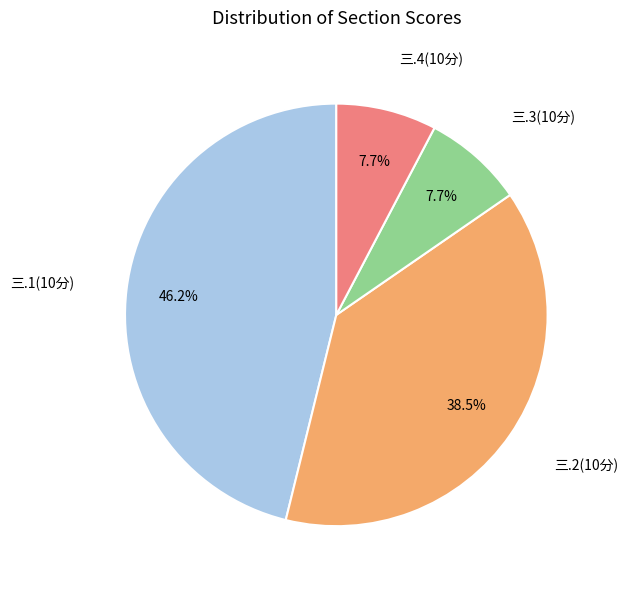

Does any single category account for the majority?

No